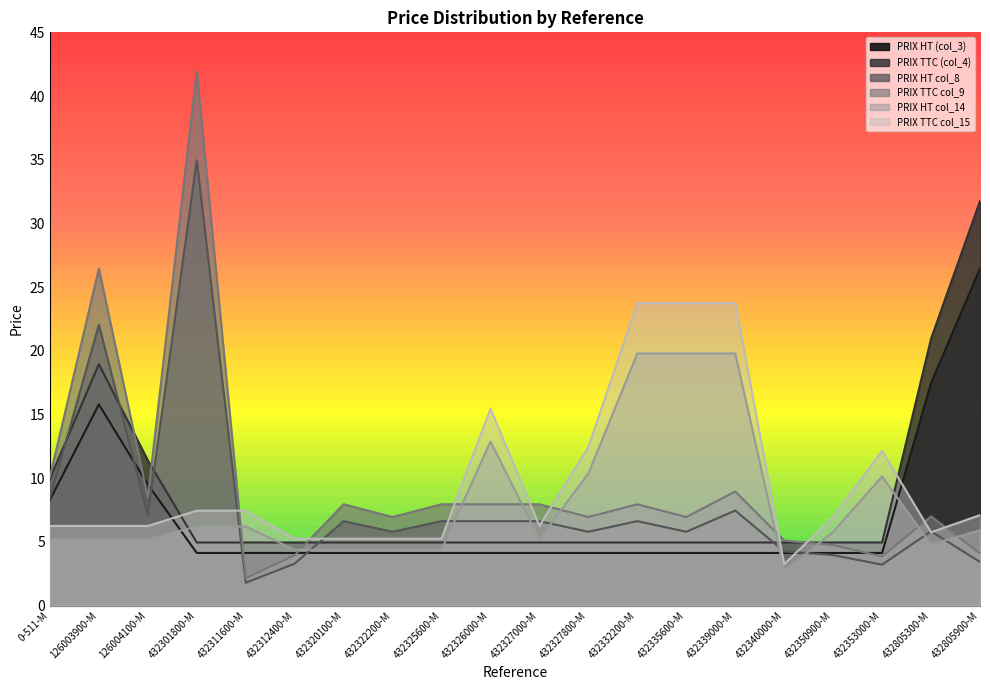

Which series has the largest total across all categories?

PRIX TTC col_15